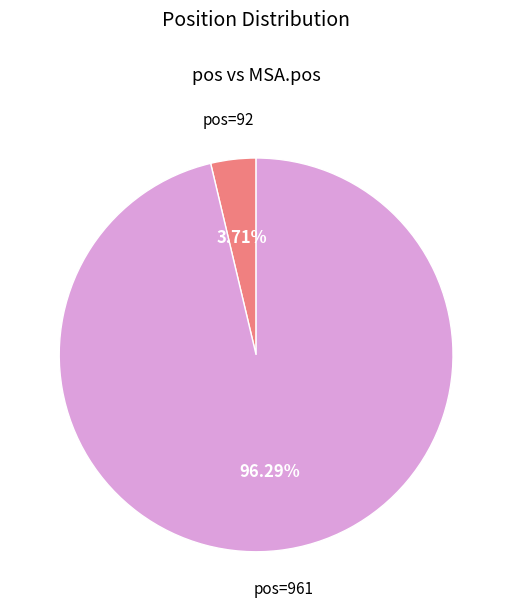

To the nearest percent, what is the average slice percentage?

50%